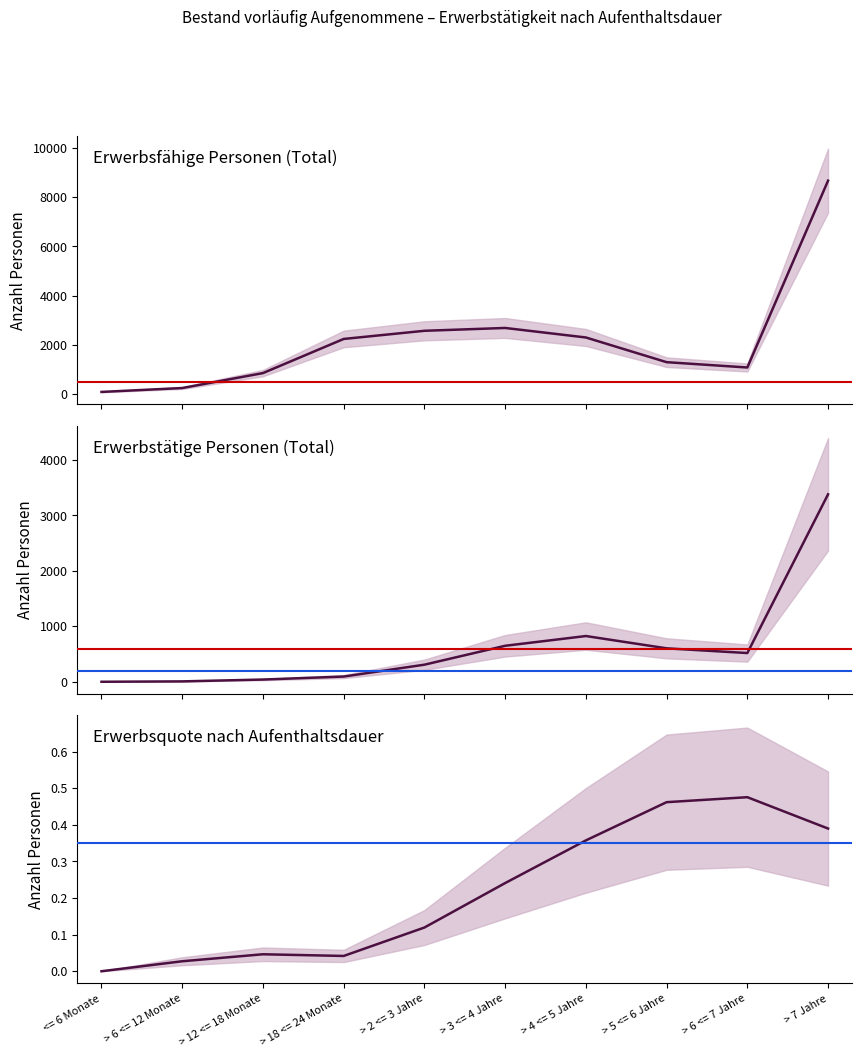

True or false: Erwerbsfähige Personen (Total) and Erwerbstätige Personen (Total) cross at least once.

False